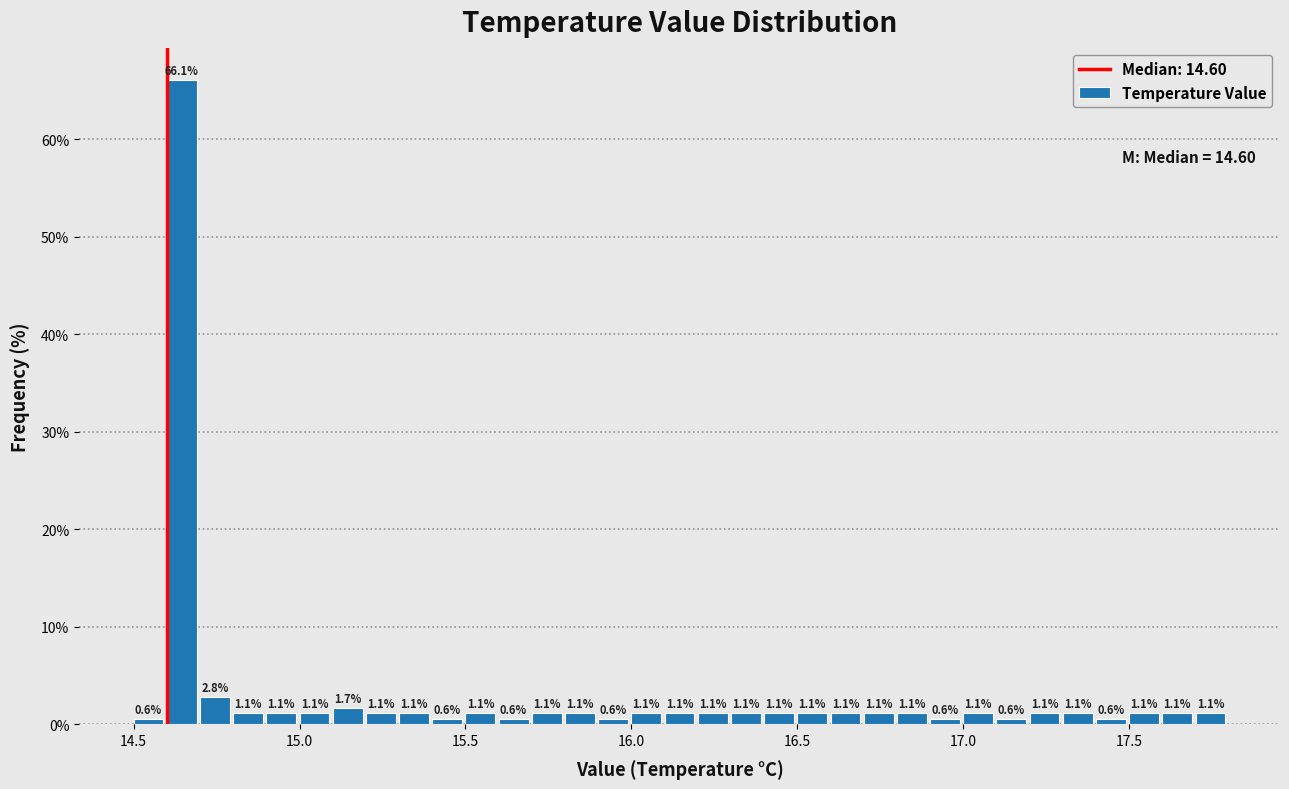

Read against the x-axis, roughly where is the centre of the tallest bar?

14.65